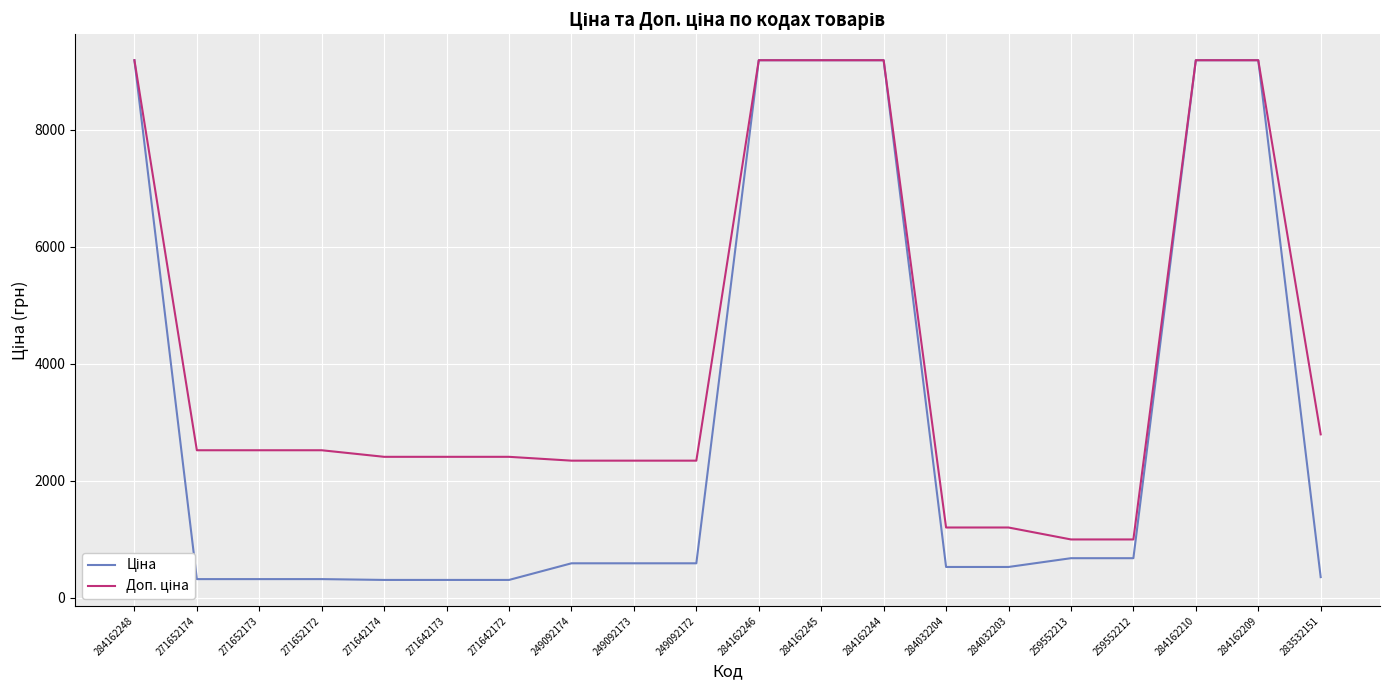

What is the total value across all series at 284162209?

18370.3